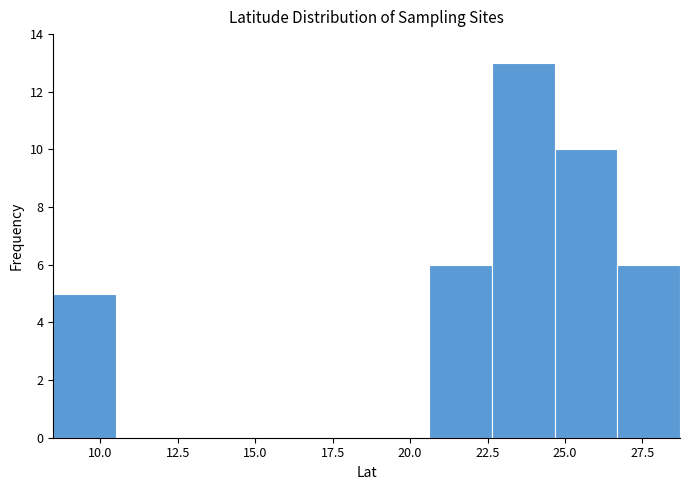

How tall is the bar that spans 26.5 to 28.5 on the x-axis? Neither the bar edges nor the heights are printed on the chart, so give them approximately, as read against the axes.

6